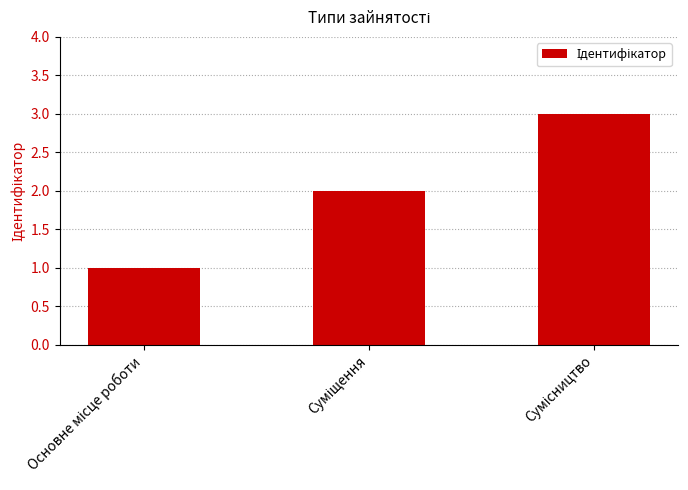

What is the sum of all values?

6